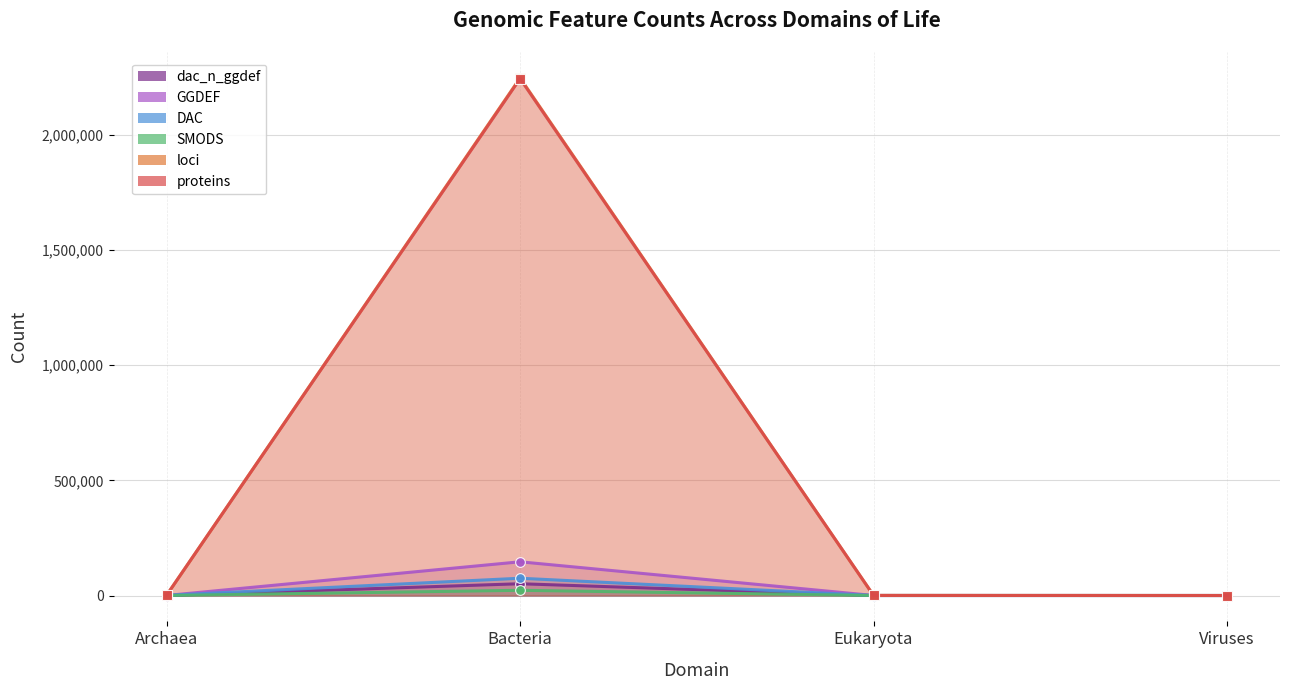

Which category has the highest value across all series?

Bacteria